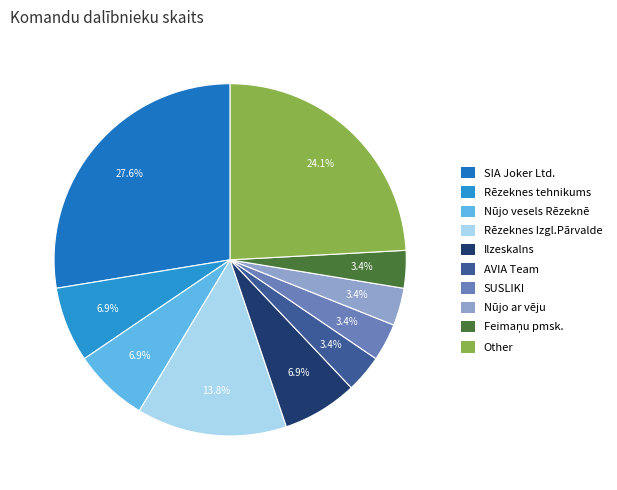

How many segments does this pie chart have?

10